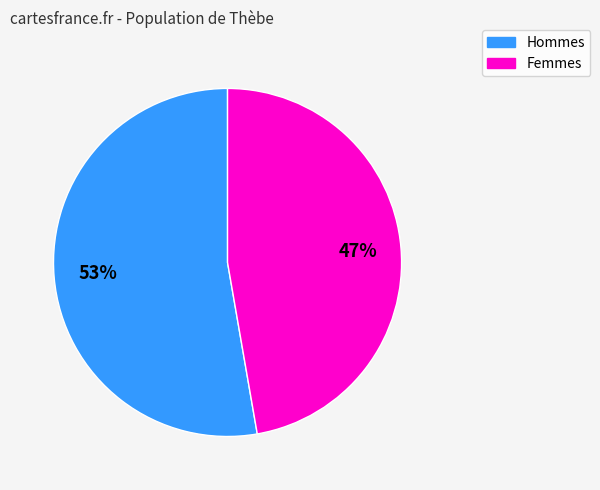

Is there any slice that represents more than half of the pie?

Yes